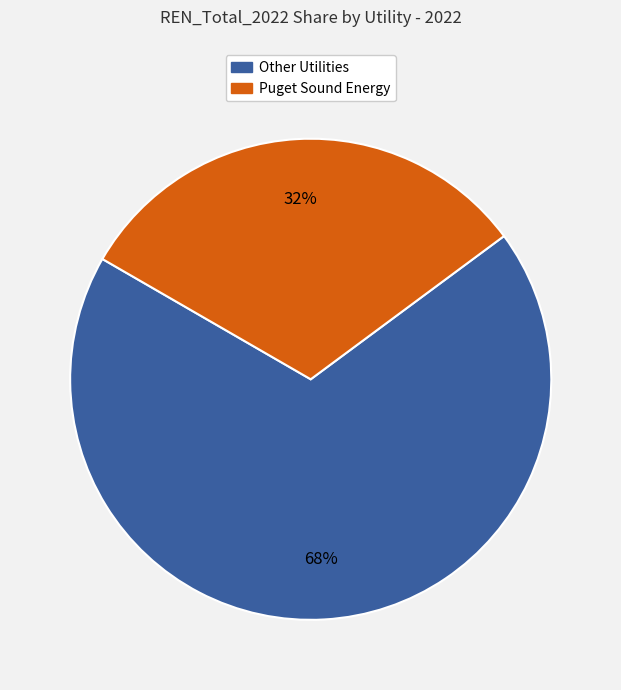

To the nearest percent, what is the average slice percentage?

50%